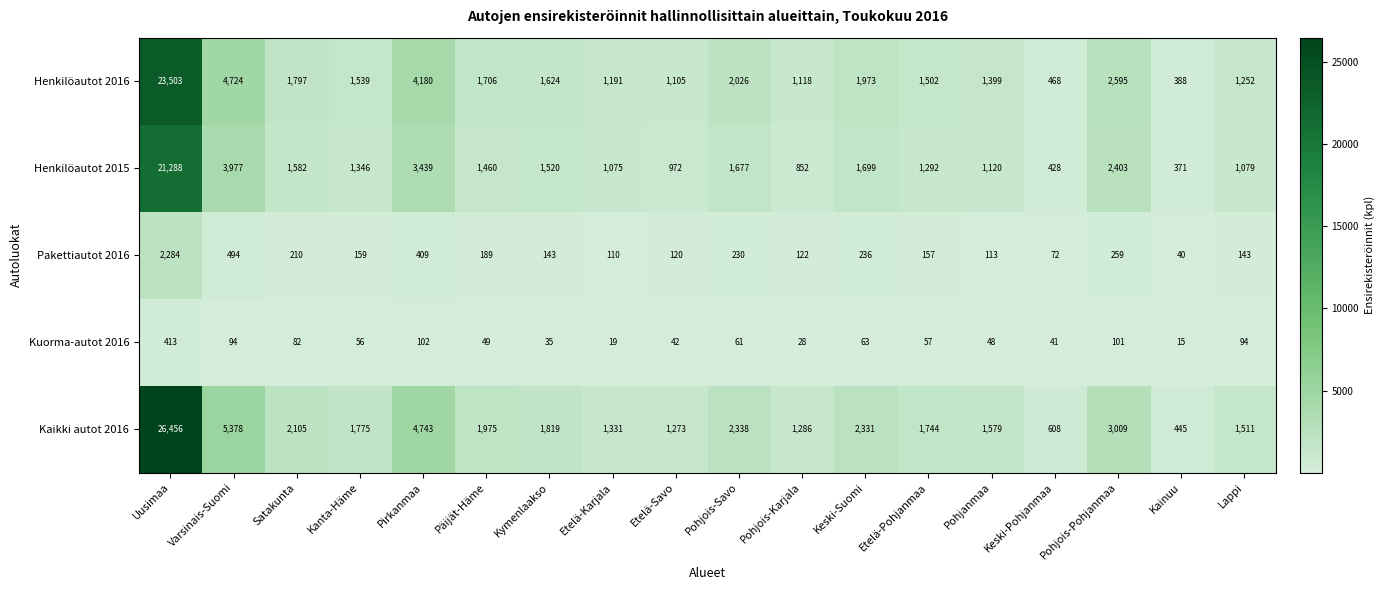

What is the sum of the Kaikki autot 2016 values at Lappi and Satakunta?

3616